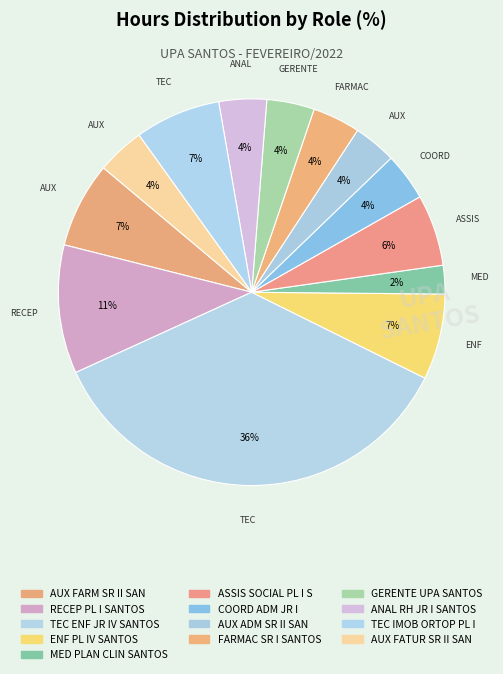

What is the ratio of the value at ASSIS SOCIAL PL I S to the value at ENF PL IV SANTOS?

0.8